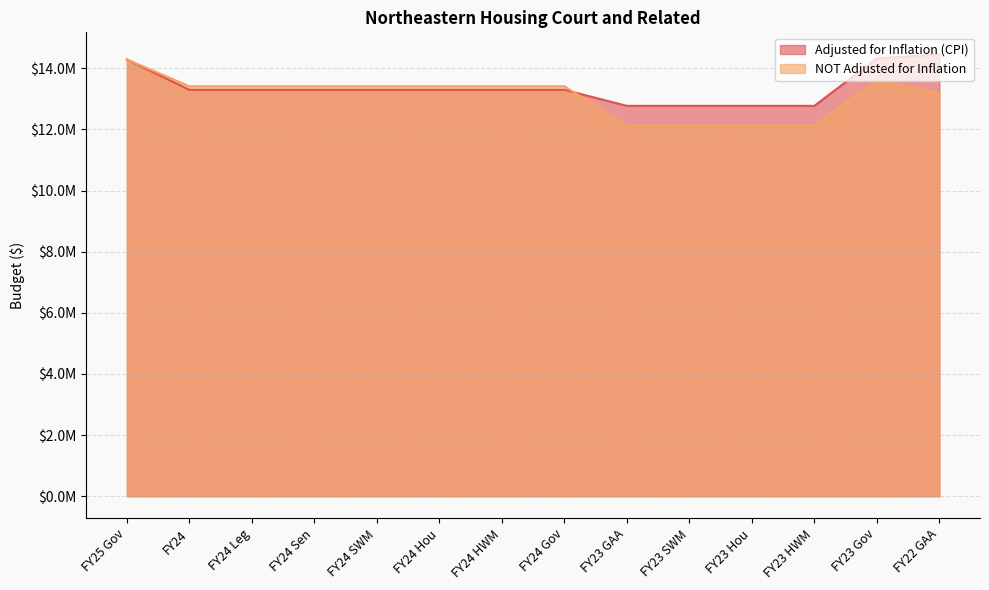

True or false: Adjusted for Inflation (CPI) and NOT Adjusted for Inflation intersect in this chart.

True